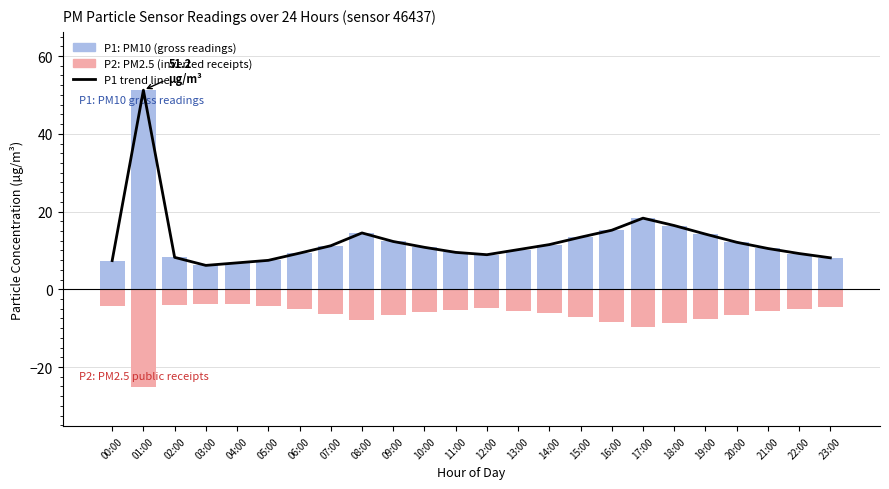

What is the value of the P1 trend bar at the 20th from the left?

14.2